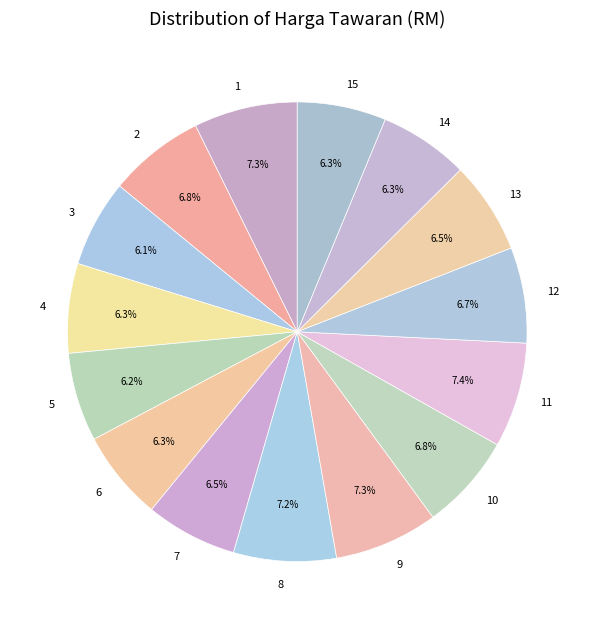

How many segments does this pie chart have?

15